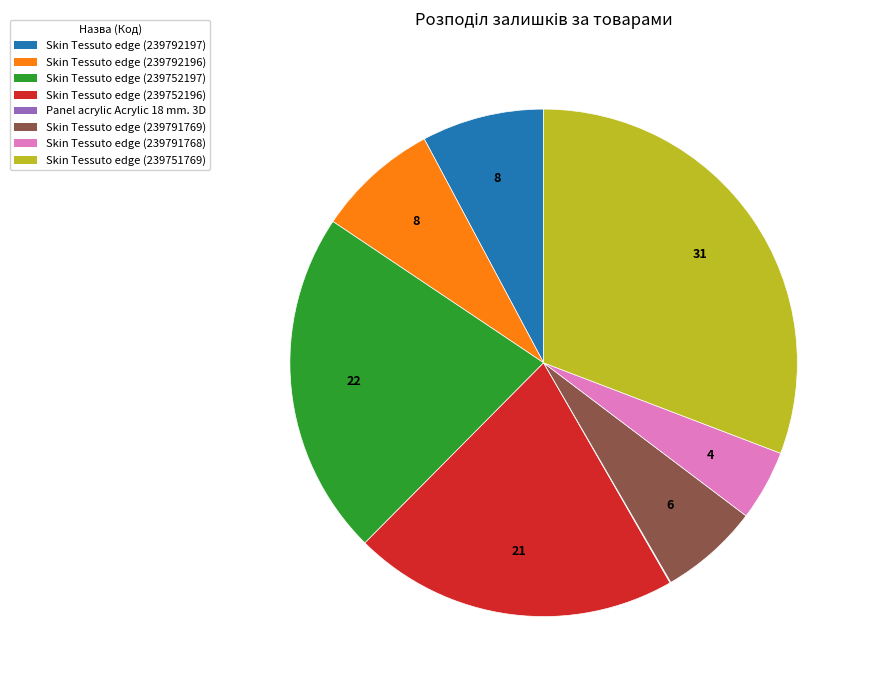

Combined, do Skin Tessuto edge (239792197) and Skin Tessuto edge (239792196) account for over 50%?

No